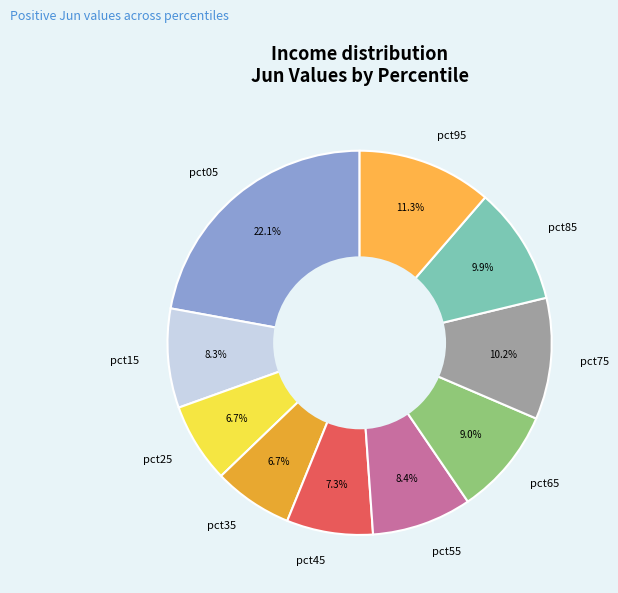

The pct15 slice represents 8% of the pie. True or false?

True